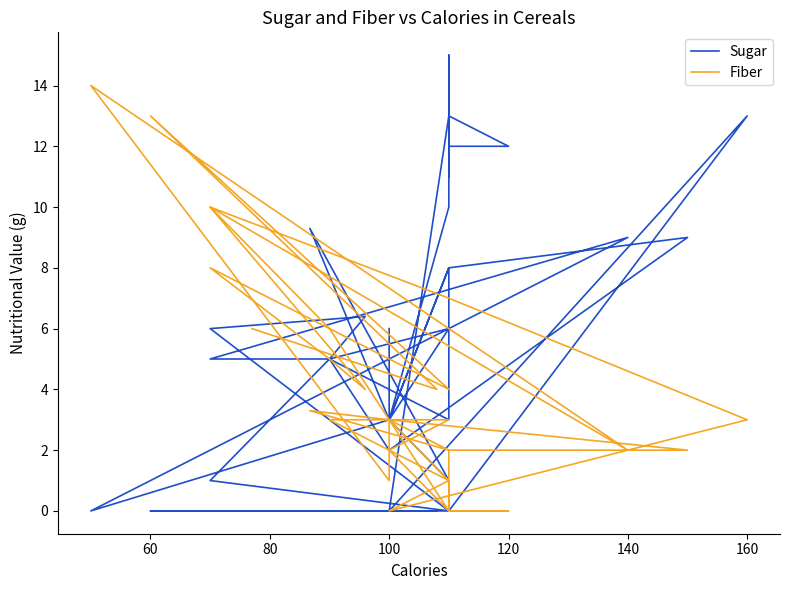

Where does the Sugar series first go above 5?

100